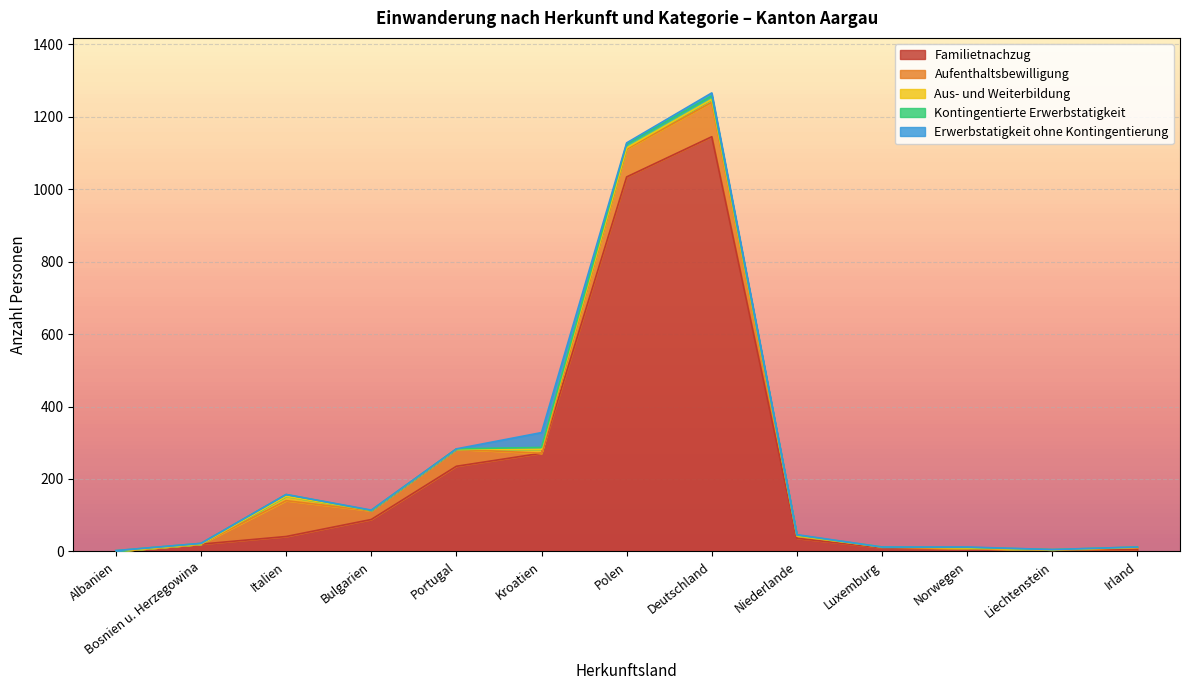

How many data points in Kontingentierte Erwerbstatigkeit are above 2?

4